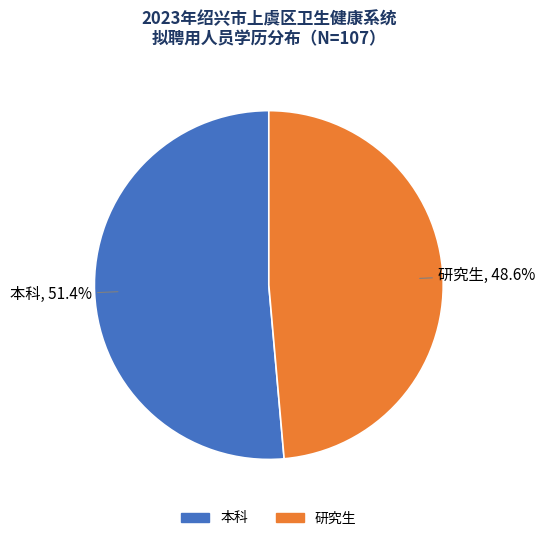

What percentage do 本科 and 研究生 together represent?

100.0%